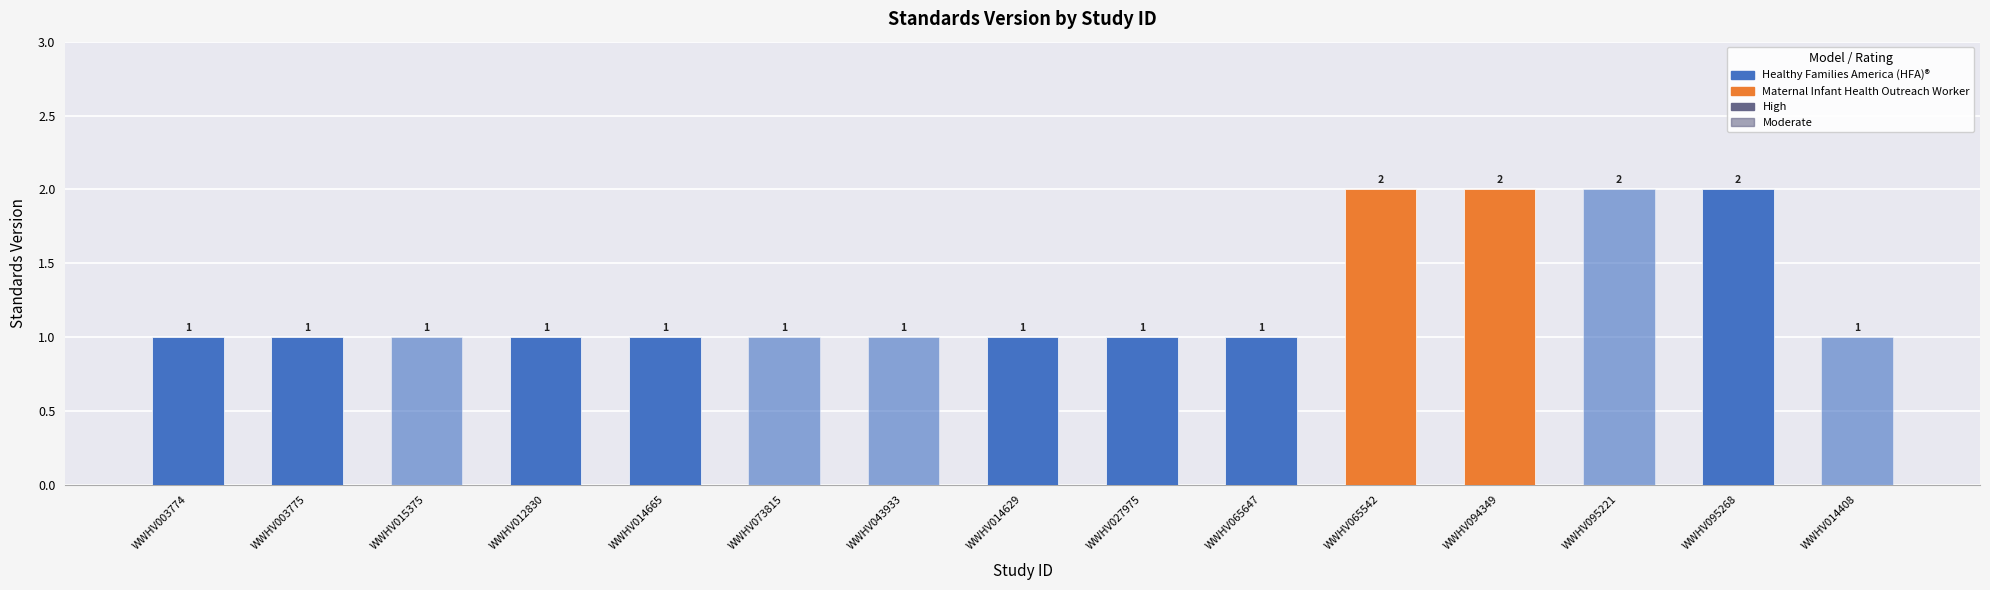

Between WWHV014629 and WWHV003774, which is larger?

WWHV014629